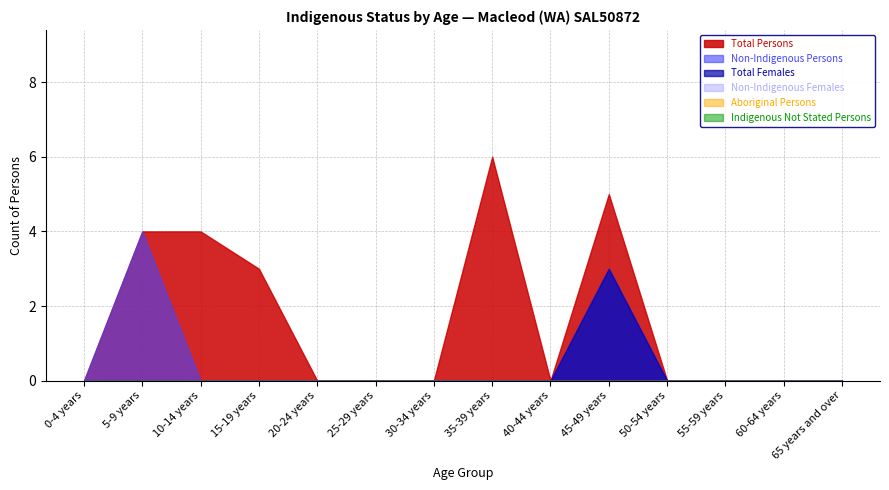

The value of Indigenous Not Stated Persons at 45-49 years is 0. True or false?

True